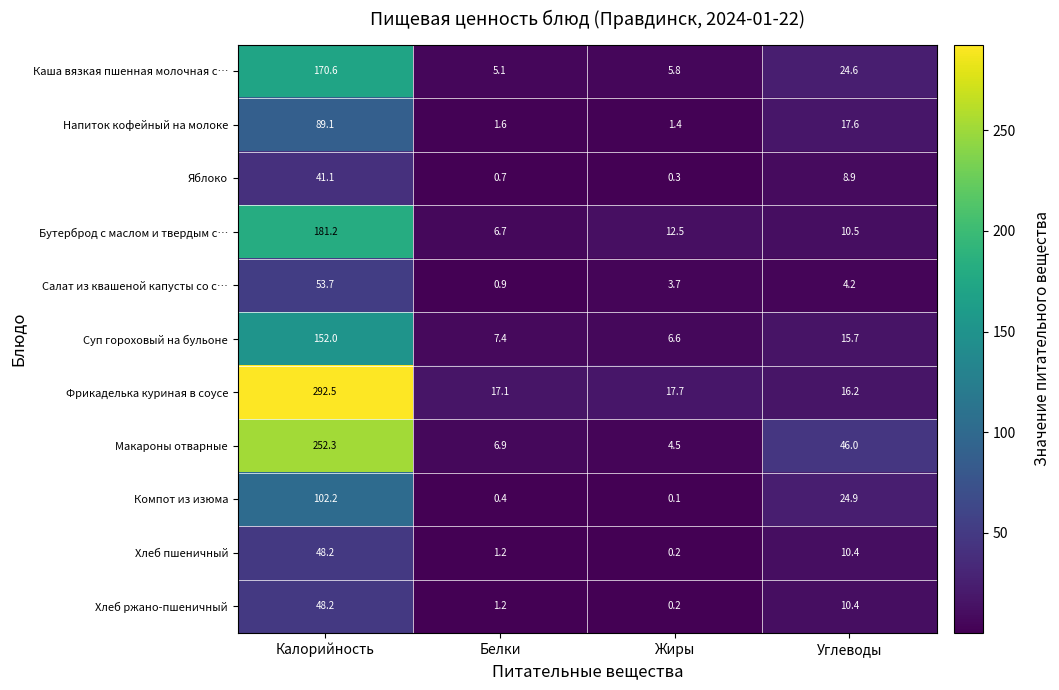

What is the difference between the maximum and minimum values in the Бутерброд с маслом и твердым с… series?

174.5